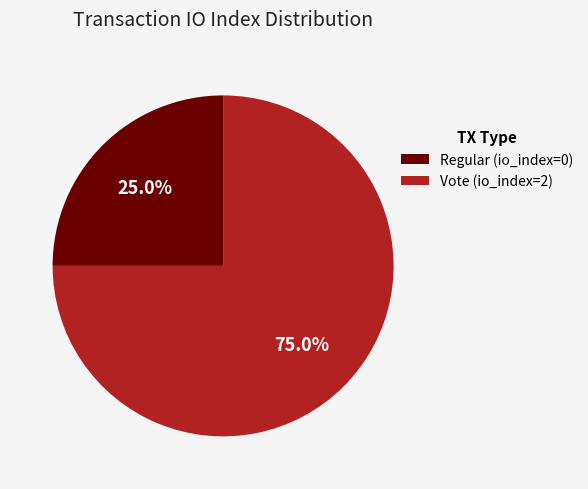

Count the number of slices in the pie.

2